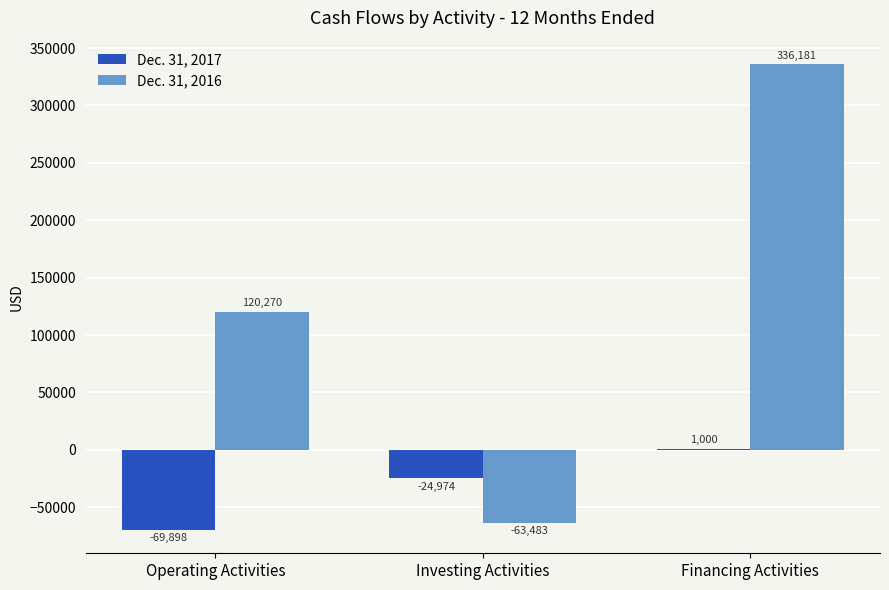

What is the greatest value displayed?

336181